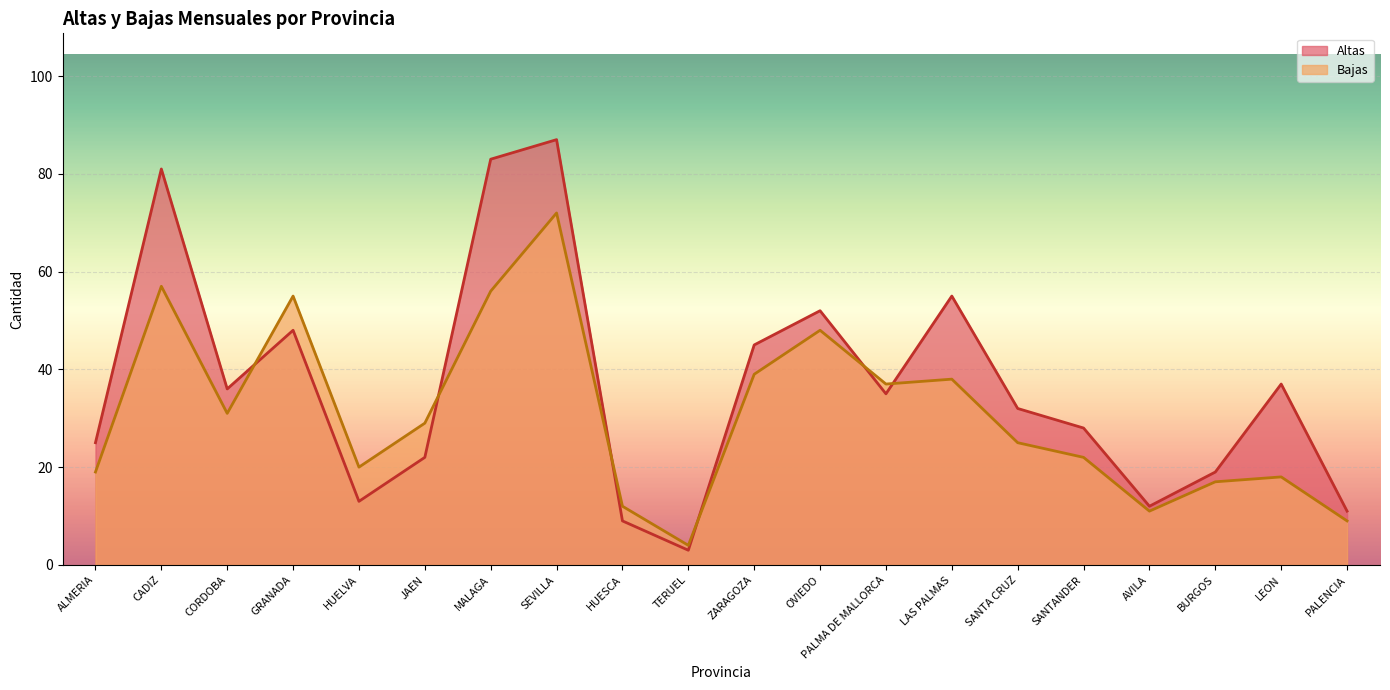

Rank the series by their maximum value, from lowest to highest.

Bajas, Altas